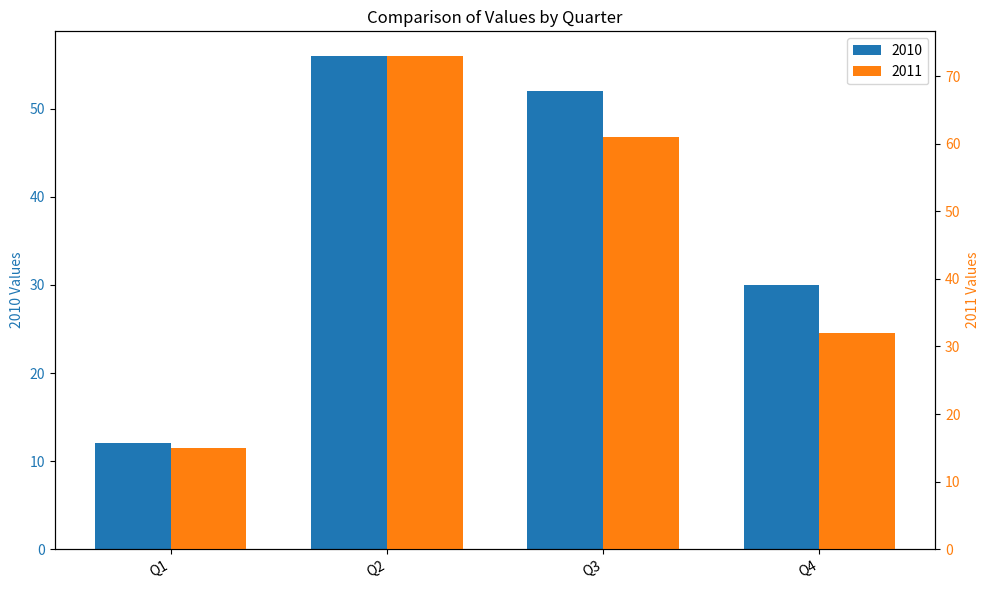

The value of 2010 at Q4 is 30. True or false?

True